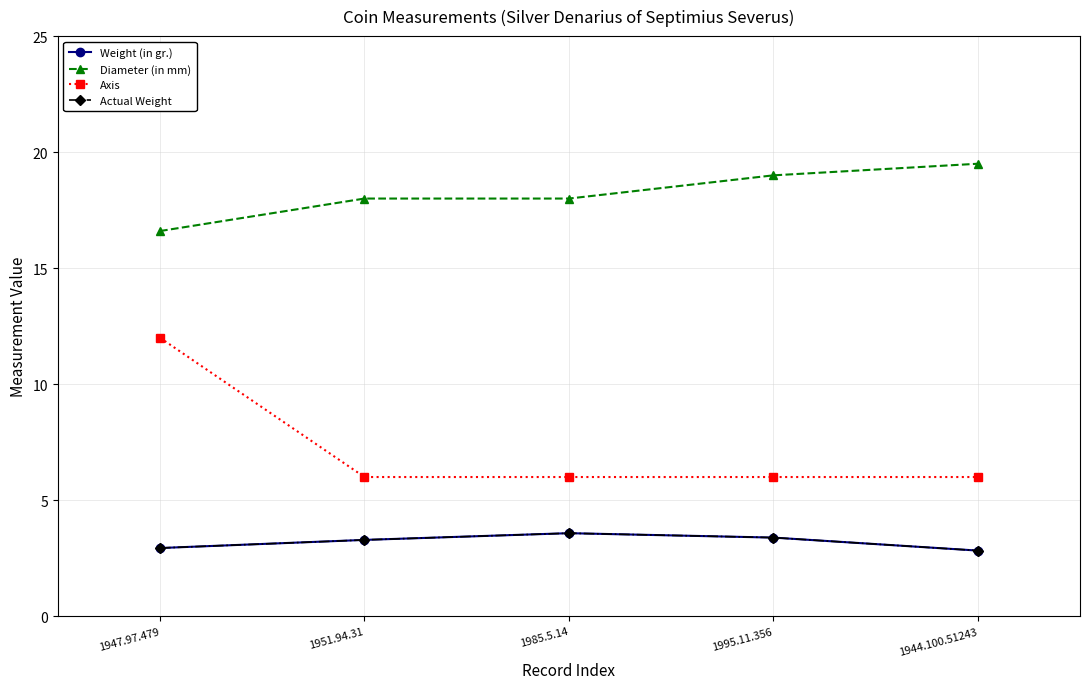

What is the maximum value shown in the chart?

19.5